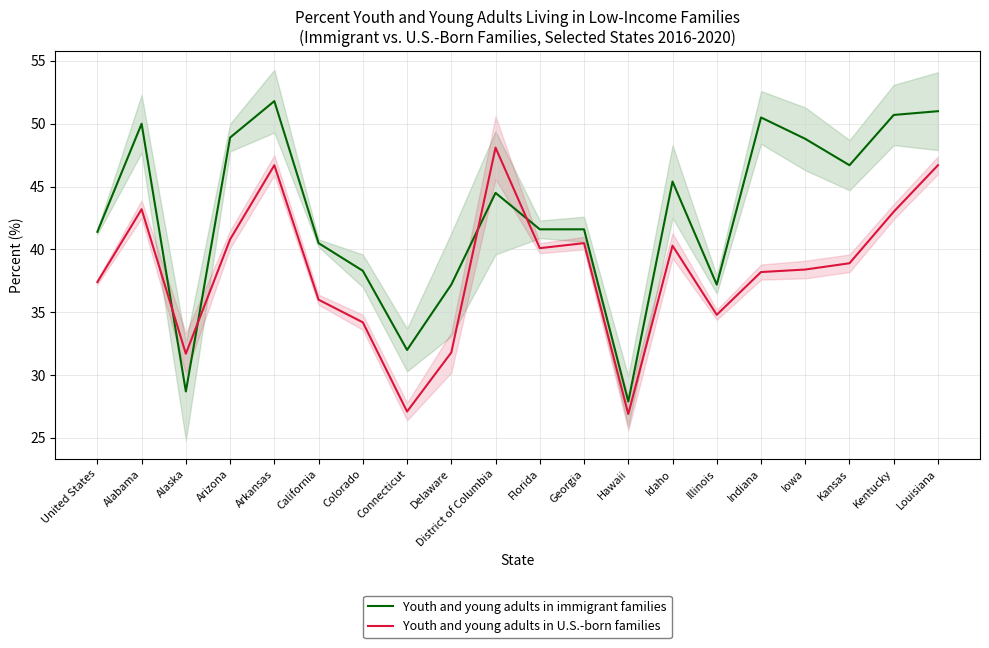

What are all the series names shown in the legend?

Youth and young adults in immigrant families, Youth and young adults in U.S.-born families